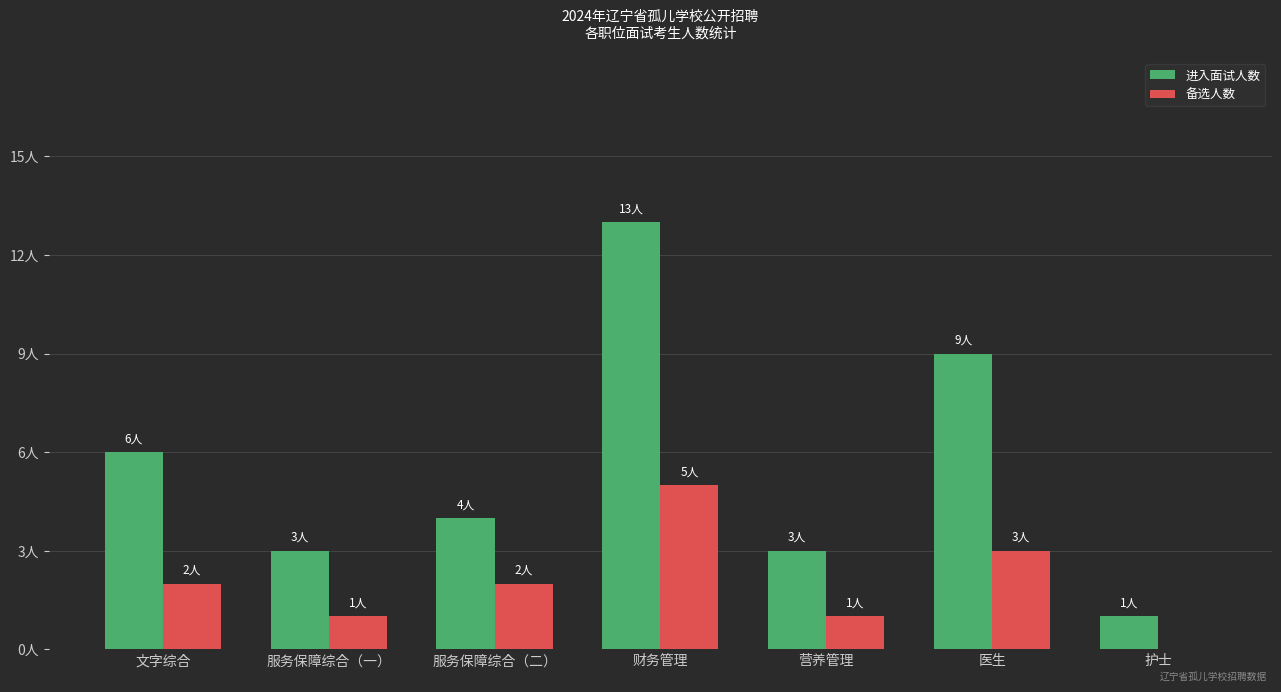

What is the label of the 2nd bar from the left?

服务保障综合（一）